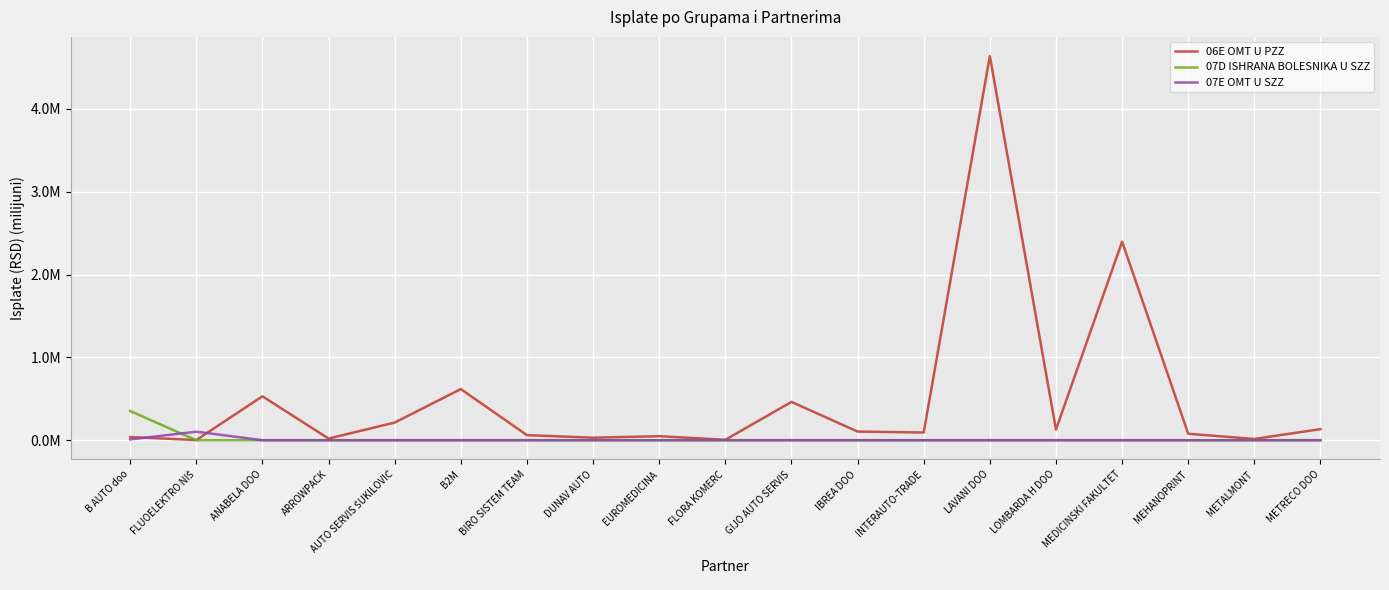

Does the chart have visible grid lines?

Yes